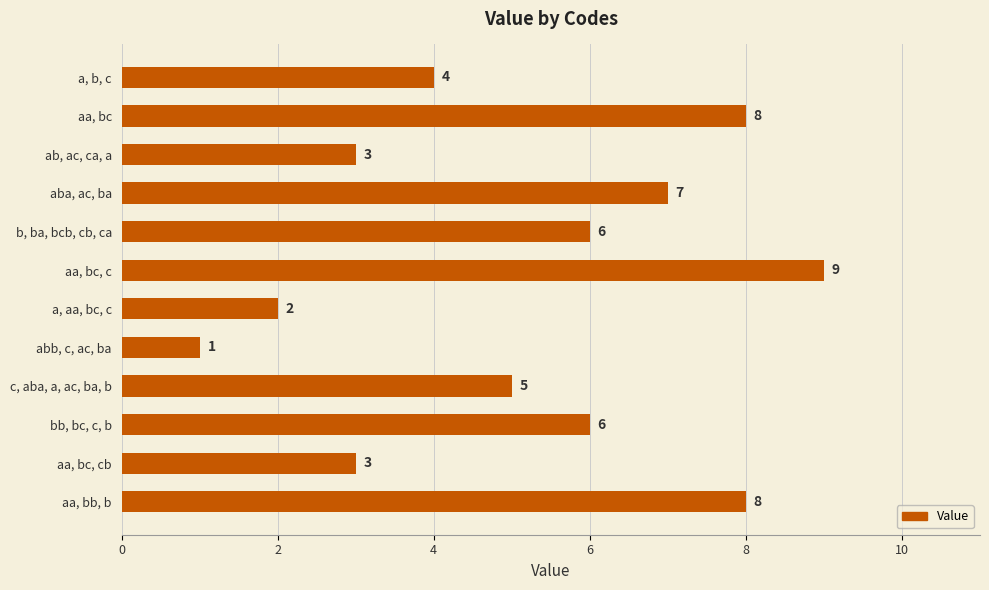

What is the difference between the second highest and minimum values?

7